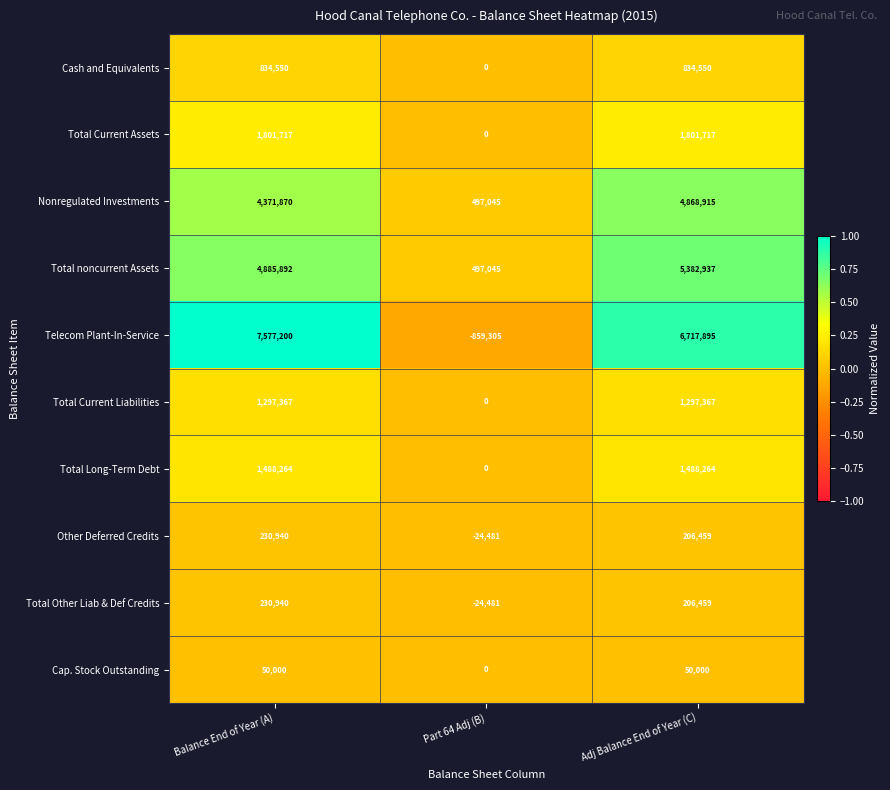

What is the spread (max minus min) of values at Adj Balance End of Year (C)?

6667895